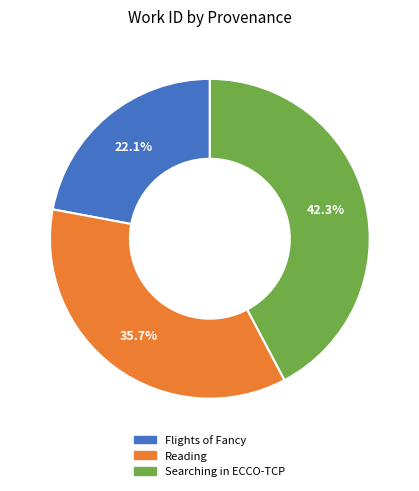

Do Reading and Searching in ECCO-TCP together represent more than half of the pie?

Yes